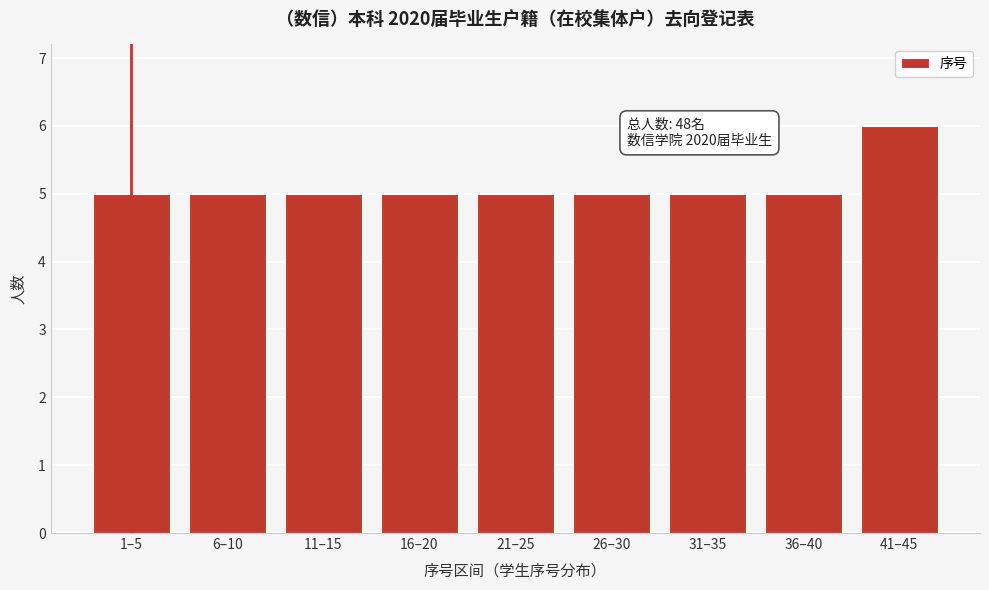

Reading right to left, what are all the values shown in this chart?

6	5	5	5	5	5	5	5	5